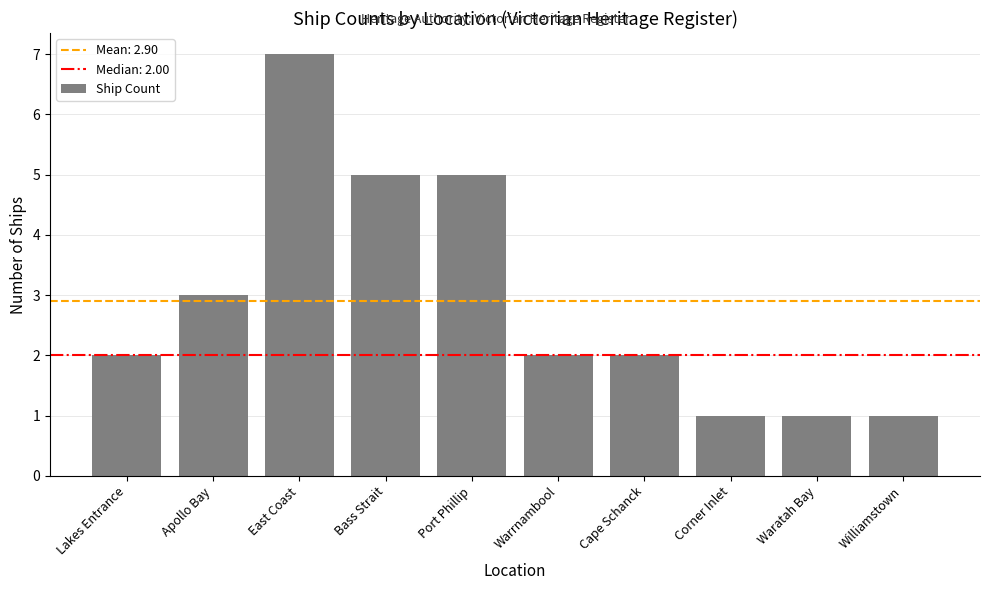

Reading left to right, what are all the values shown in this chart?

Lakes Entrance=2	Apollo Bay=3	East Coast=7	Bass Strait=5	Port Phillip=5	Warrnambool=2	Cape Schanck=2	Corner Inlet=1	Waratah Bay=1	Williamstown=1